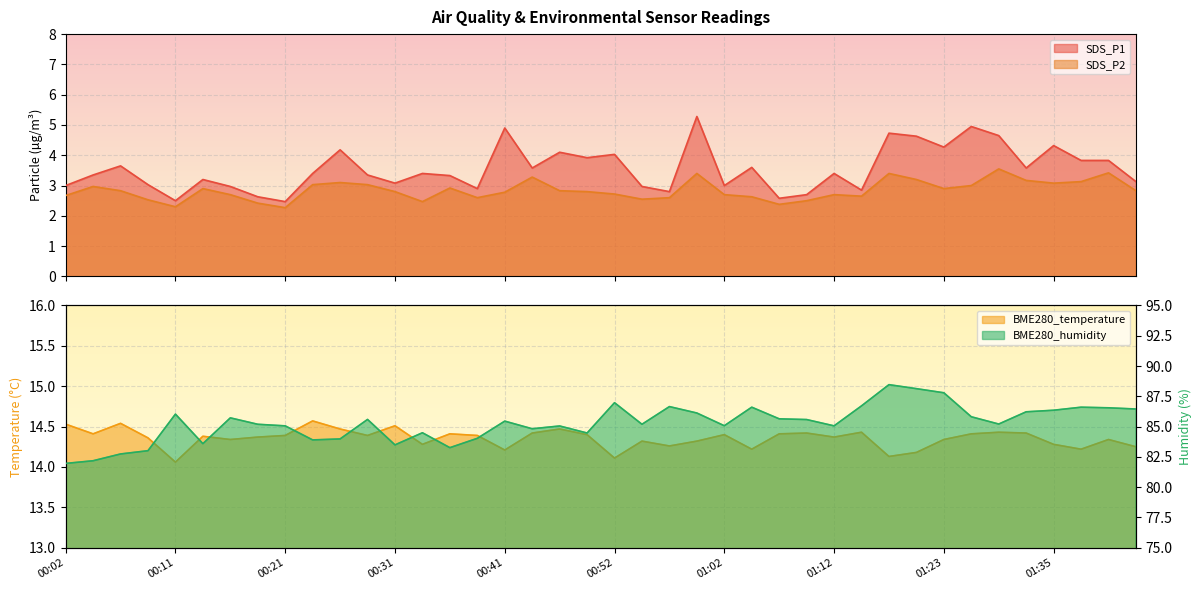

Reading left to right, list all the values displayed in this chart.

SDS_P1: 3.0	3.4	3.6	3.0	2.5	3.2	3.0	2.6	2.5	3.4	4.2	3.4	3.1	3.4	3.3	2.9	4.9	3.6	4.1	3.9	4.0	3.0	2.8	5.3	3.0	3.6	2.6	2.7	3.4	2.9	4.7	4.6	4.3	5.0	4.7	3.6	4.3	3.8	3.8	3.1
SDS_P2: 2.7	3.0	2.8	2.5	2.3	2.9	2.7	2.4	2.3	3.0	3.1	3.0	2.8	2.5	2.9	2.6	2.8	3.3	2.8	2.8	2.7	2.5	2.6	3.4	2.7	2.6	2.4	2.5	2.7	2.6	3.4	3.2	2.9	3.0	3.5	3.2	3.1	3.1	3.4	2.8
BME280_temperature: 14.5	14.4	14.5	14.4	14.1	14.4	14.3	14.4	14.4	14.6	14.5	14.4	14.5	14.3	14.4	14.4	14.2	14.4	14.5	14.4	14.1	14.3	14.3	14.3	14.4	14.2	14.4	14.4	14.4	14.4	14.1	14.2	14.3	14.4	14.4	14.4	14.3	14.2	14.3	14.2
BME280_humidity: 82.0	82.2	82.7	83.0	86.0	83.6	85.7	85.2	85.1	83.9	84.0	85.6	83.5	84.5	83.3	84.0	85.5	84.8	85.0	84.5	87.0	85.2	86.7	86.1	85.1	86.6	85.6	85.6	85.1	86.7	88.5	88.1	87.8	85.8	85.2	86.2	86.3	86.6	86.5	86.5